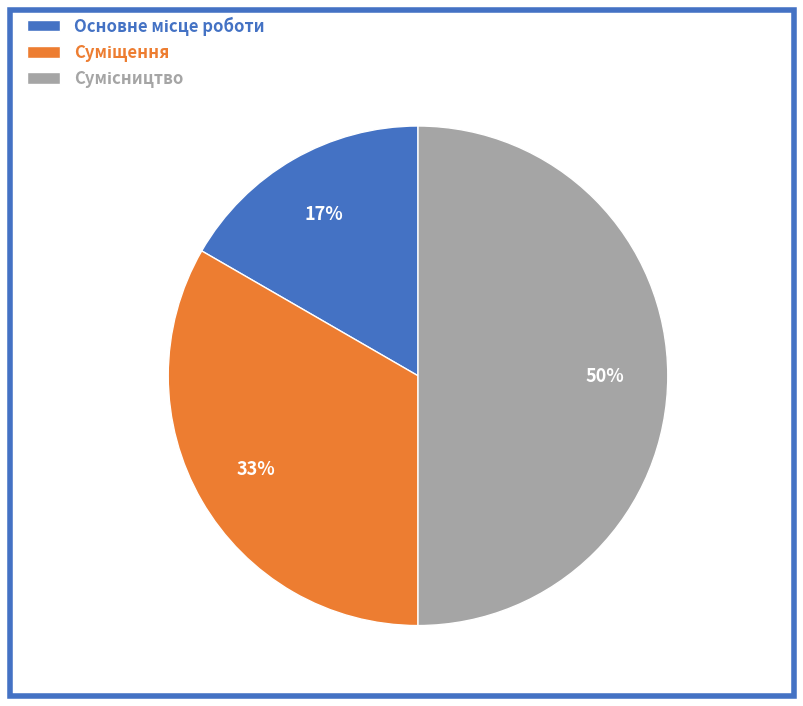

To the nearest percent, what is the average slice percentage?

33%